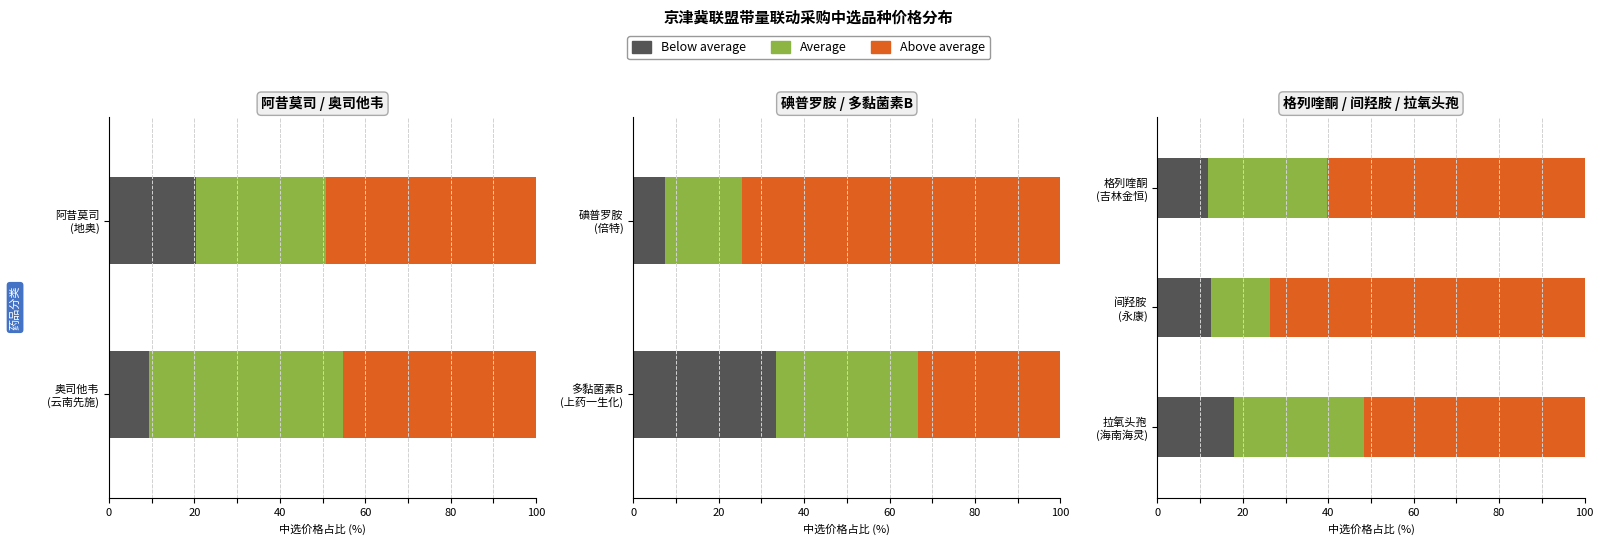

The value of Average at 0 is 27.8. True or false?

True